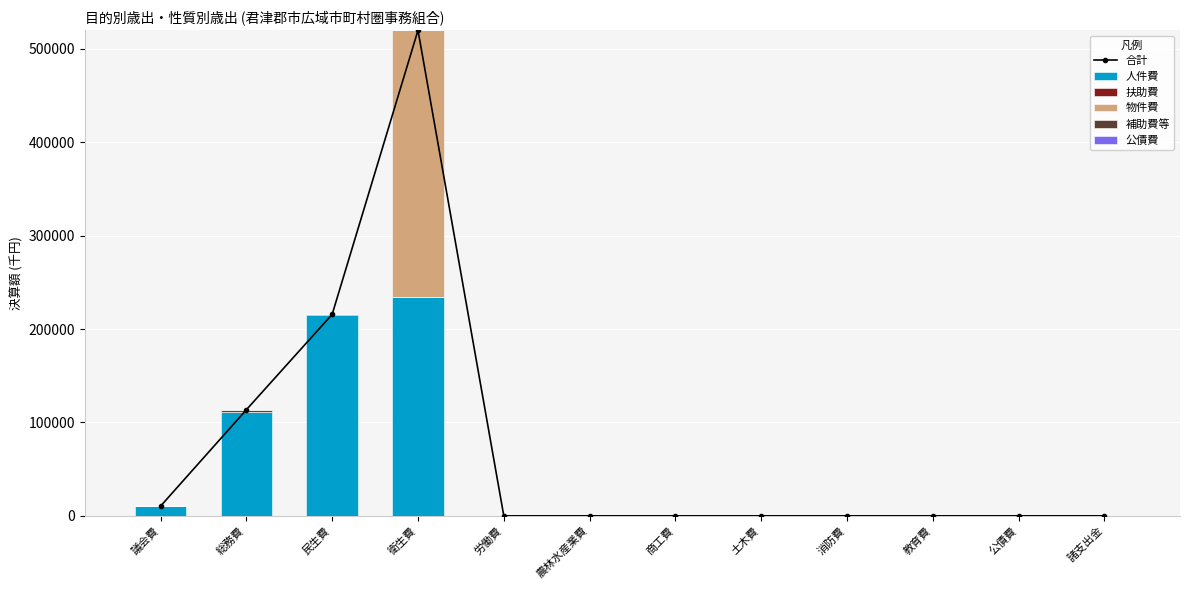

Which label corresponds to the largest value in the chart?

衛生費